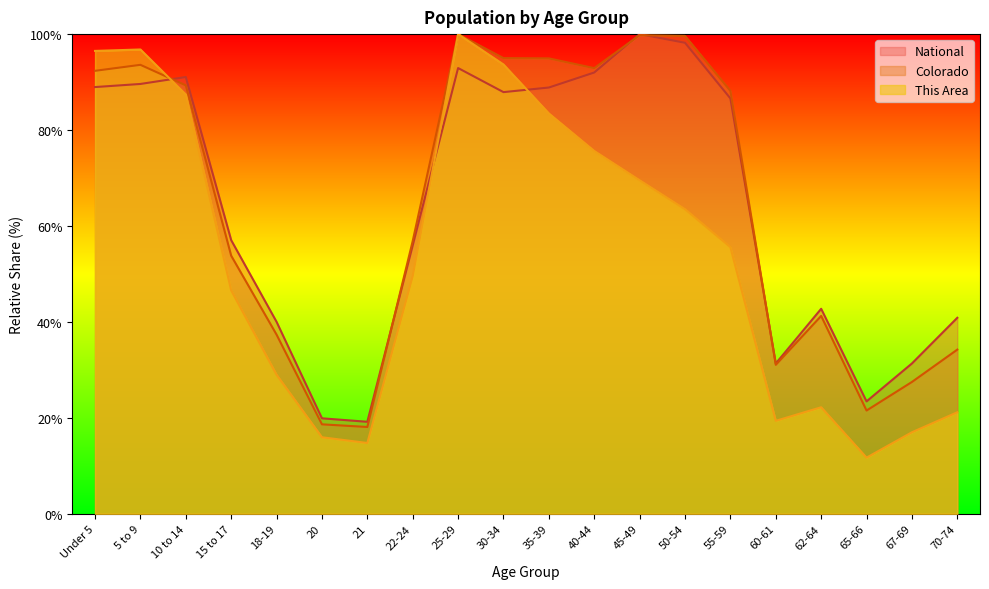

What is the label of the 11th point from the right?

30-34